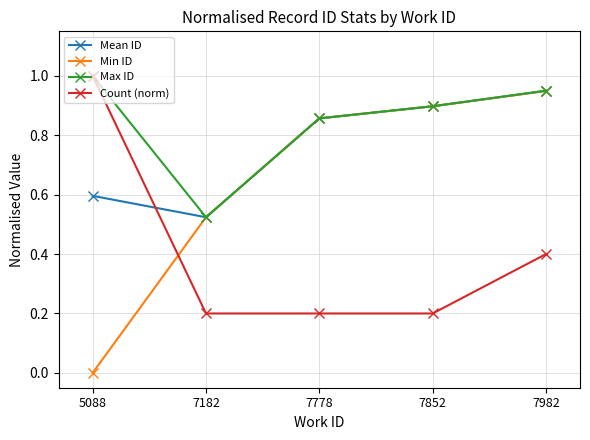

Which series has the widest spread of values?

Min ID